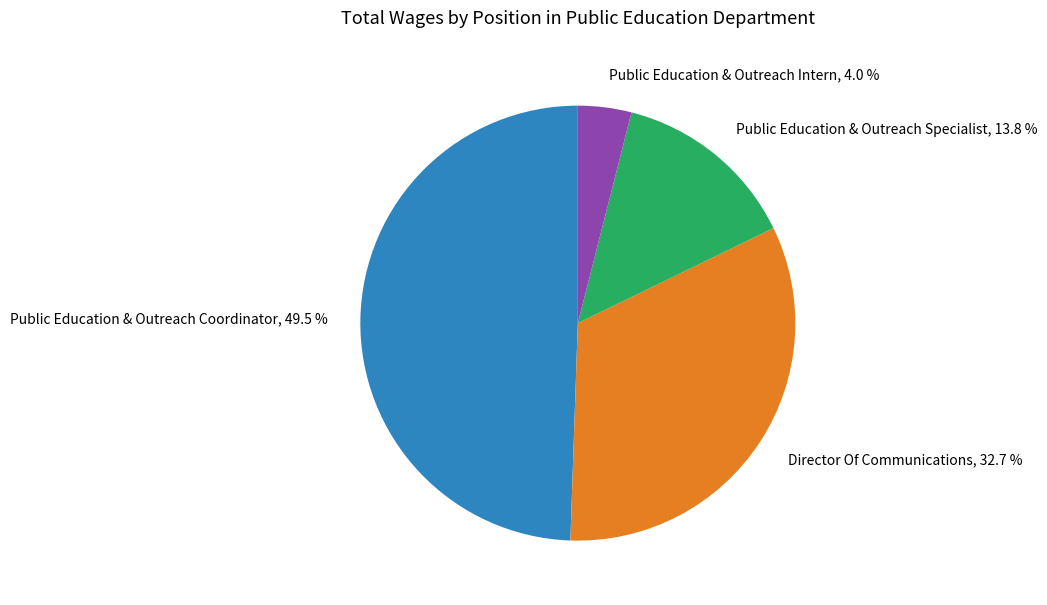

Is Public Education & Outreach Specialist the majority of the pie?

No